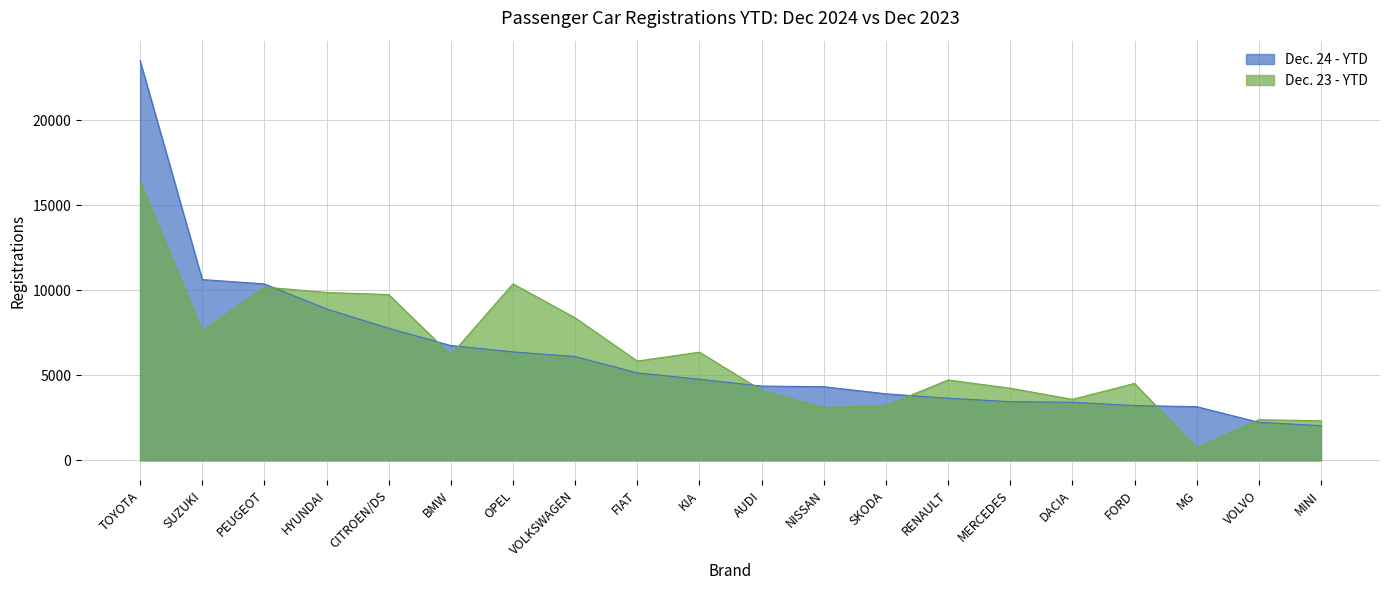

What is the total value across all series at MINI?

4366